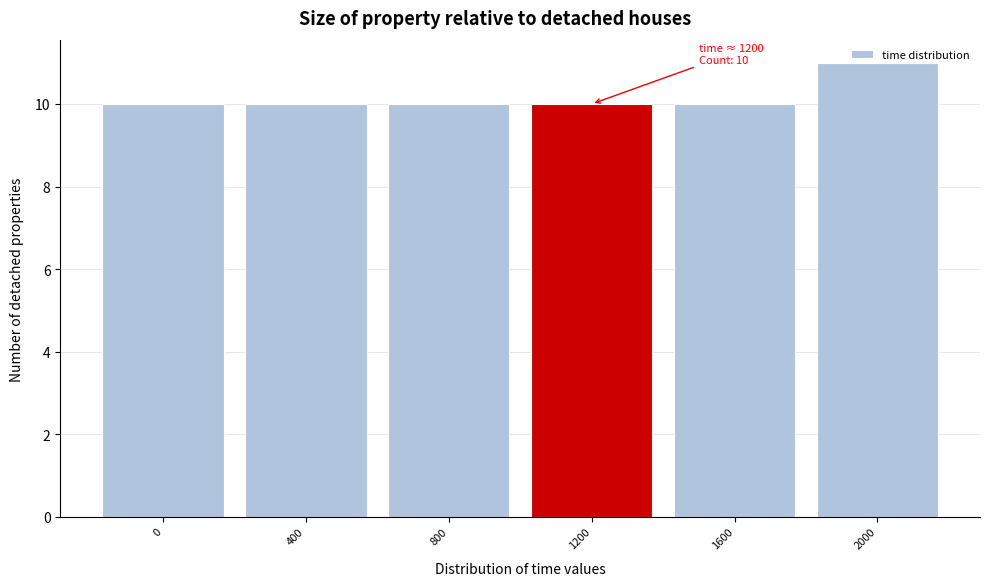

What is the greatest value displayed?

11